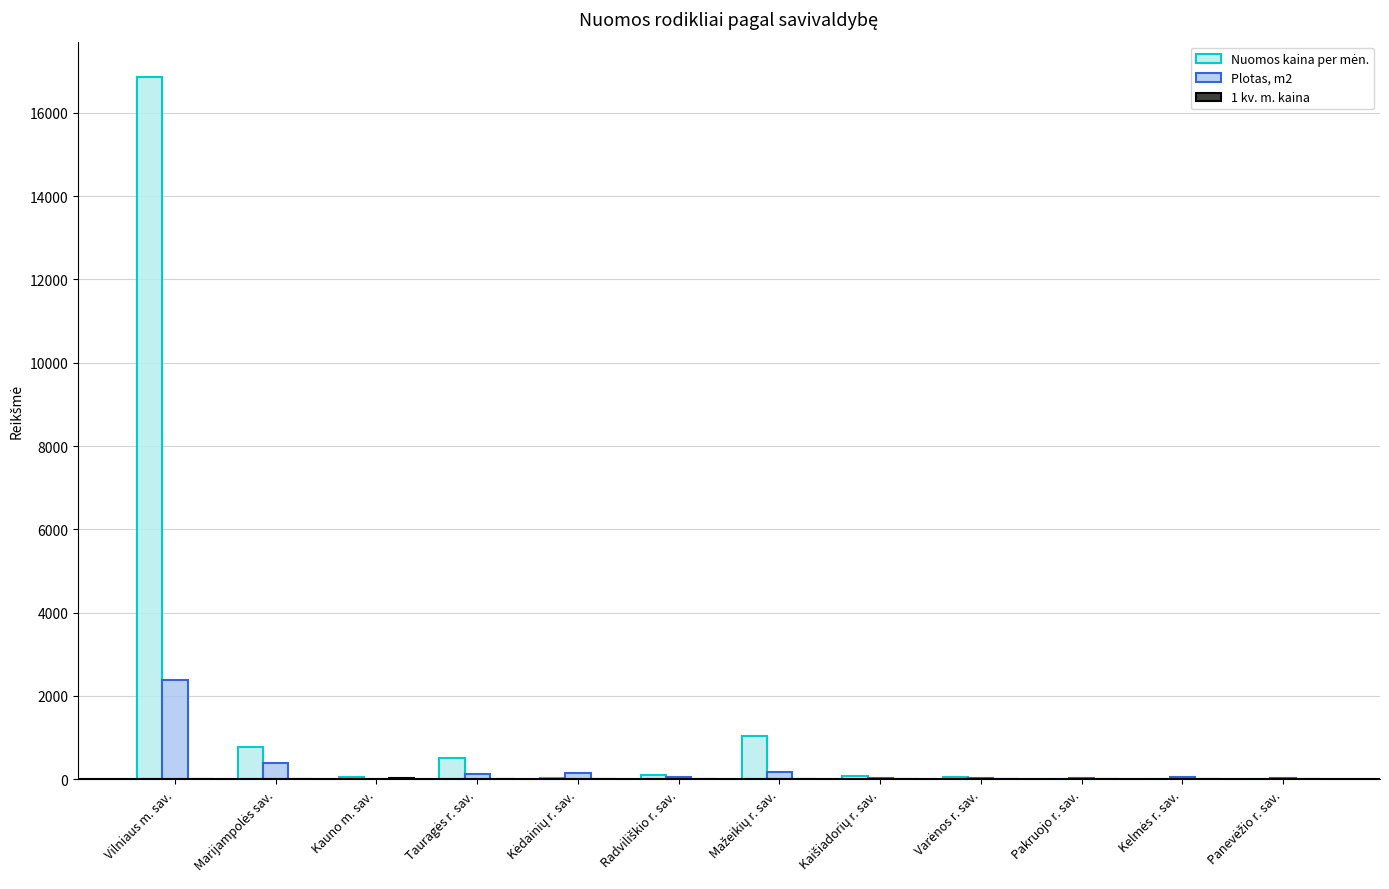

Reading left to right, list all the values displayed in this chart.

Nuomos kaina per mėn.: Vilniaus m. sav.=16867.8	Marijampolės sav.=766.1	Kauno m. sav.=60.6	Tauragės r. sav.=505.9	Kėdainių r. sav.=31.8	Radviliškio r. sav.=93.1	Mažeikių r. sav.=1030.8	Kaišiadorių r. sav.=85.9	Varėnos r. sav.=44.9	Pakruojo r. sav.=0.0	Kelmės r. sav.=0.0	Panevėžio r. sav.=0.0
Plotas, m2: Vilniaus m. sav.=2391.1	Marijampolės sav.=396.5	Kauno m. sav.=2.0	Tauragės r. sav.=120.3	Kėdainių r. sav.=151.4	Radviliškio r. sav.=56.2	Mažeikių r. sav.=187.1	Kaišiadorių r. sav.=37.5	Varėnos r. sav.=22.1	Pakruojo r. sav.=40.9	Kelmės r. sav.=56.3	Panevėžio r. sav.=19.8
1 kv. m. kaina: Vilniaus m. sav.=8.3	Marijampolės sav.=1.6	Kauno m. sav.=30.3	Tauragės r. sav.=3.7	Kėdainių r. sav.=0.2	Radviliškio r. sav.=1.7	Mažeikių r. sav.=5.5	Kaišiadorių r. sav.=2.4	Varėnos r. sav.=1.9	Pakruojo r. sav.=0.0	Kelmės r. sav.=0.0	Panevėžio r. sav.=0.0